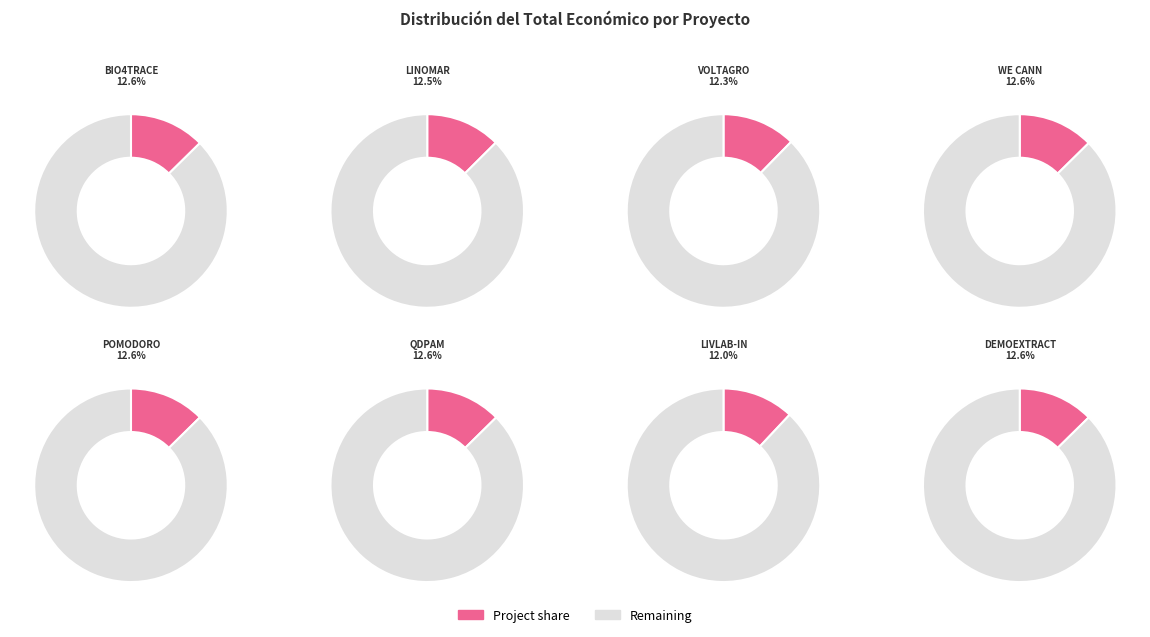

What is the change in value from LINOMAR to WE CANN?

+4411